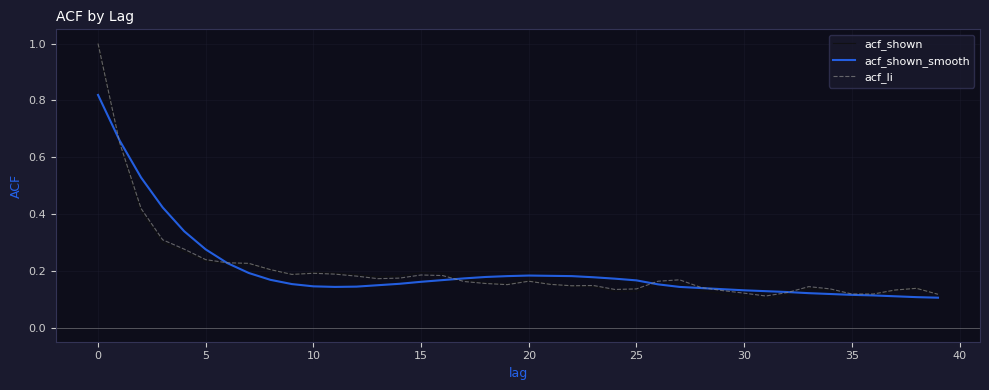

Which series has the largest range (max minus min)?

acf_shown